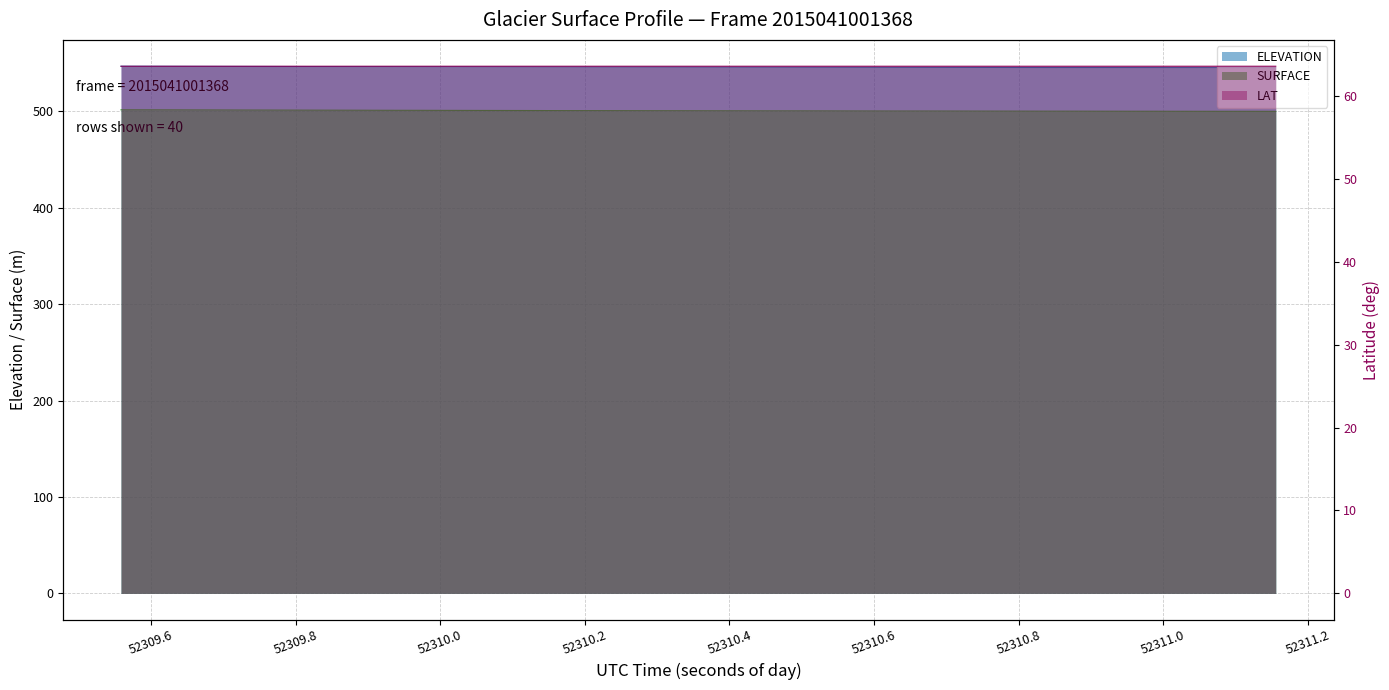

Rank the series at 52311.0329 from highest to lowest value.

ELEVATION, SURFACE, LAT